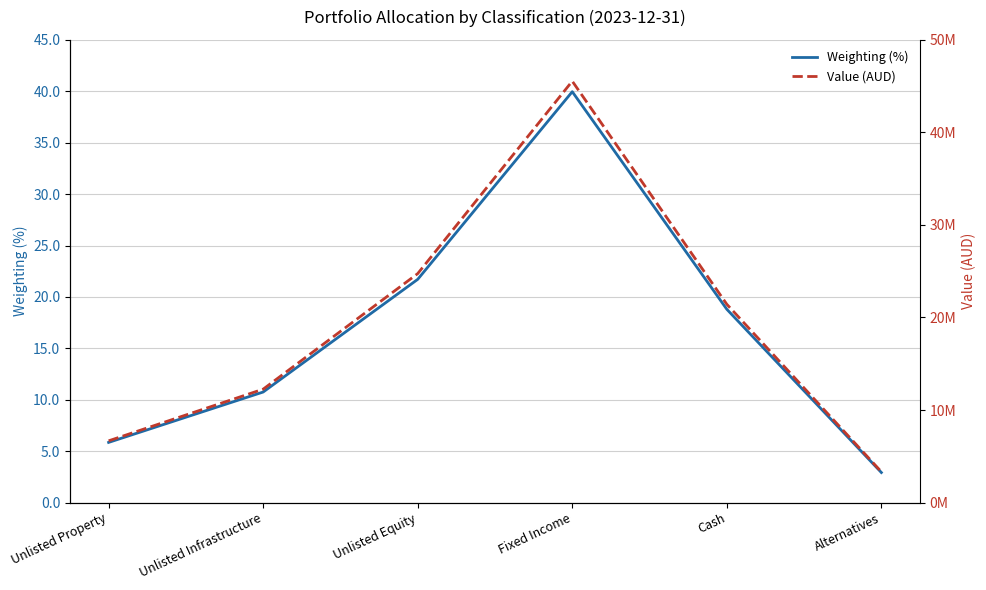

Reading left to right, extract all data points from this chart.

Weighting (%): Unlisted Property=5.8	Unlisted Infrastructure=10.8	Unlisted Equity=21.7	Fixed Income=40.0	Cash=18.8	Alternatives=2.9
Value (AUD): Unlisted Property=6669400.5	Unlisted Infrastructure=12253383.5	Unlisted Equity=24741738.5	Fixed Income=45538902.1	Cash=21428186.4	Alternatives=3324924.2